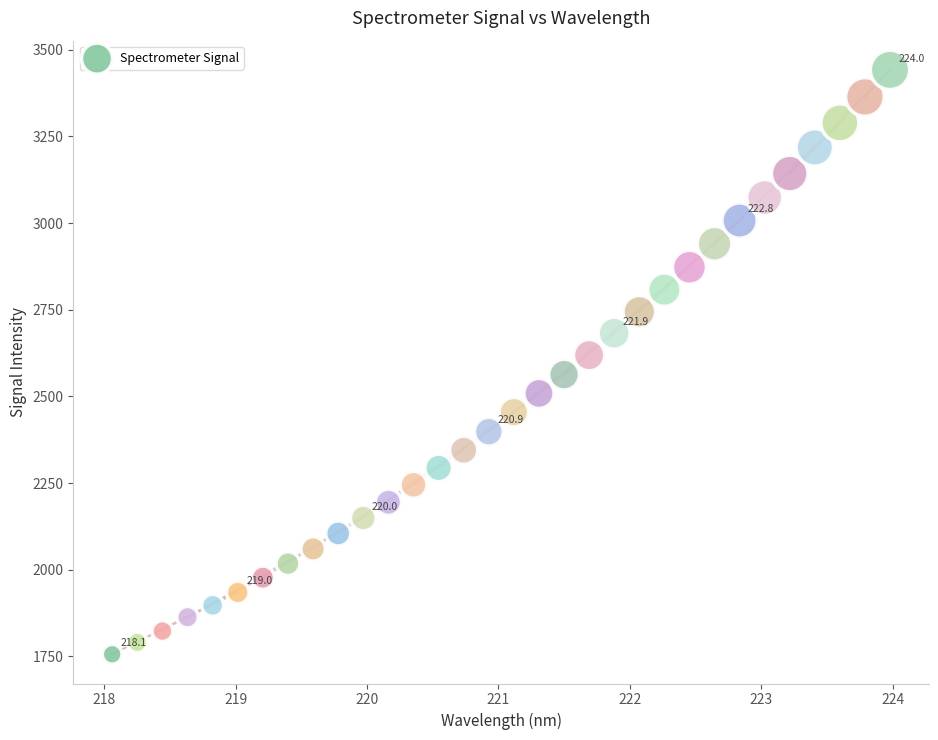

What is the range of X values (max minus min)?

5.9